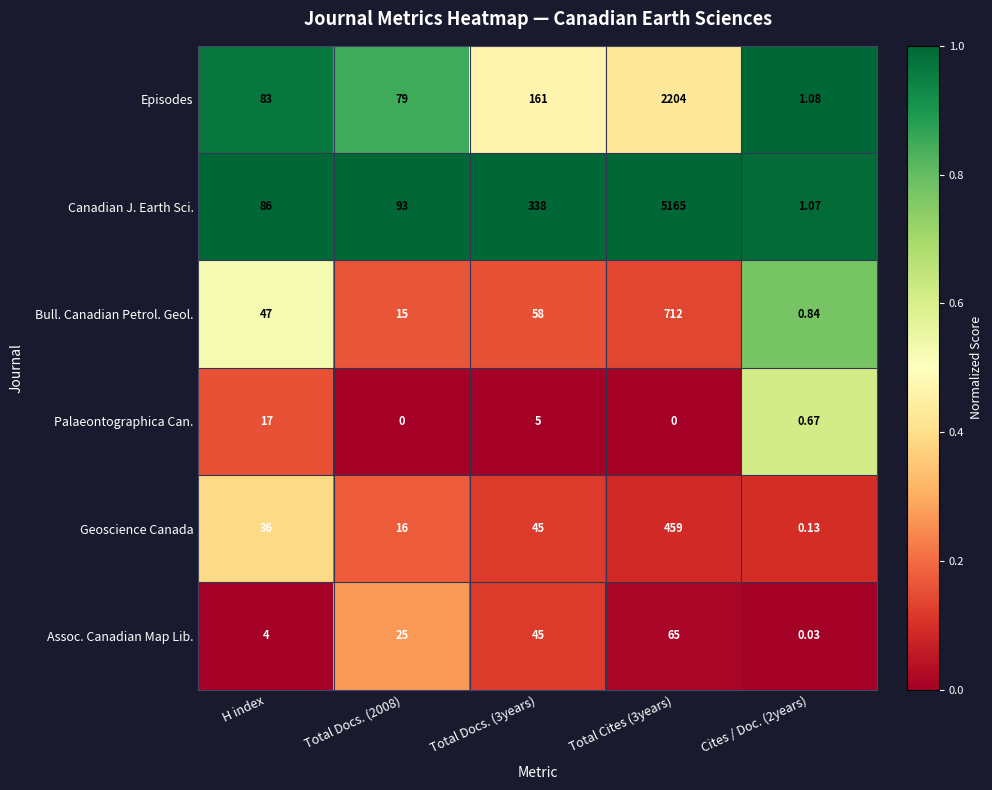

At which label does Palaeontographica Can. reach its peak?

H index